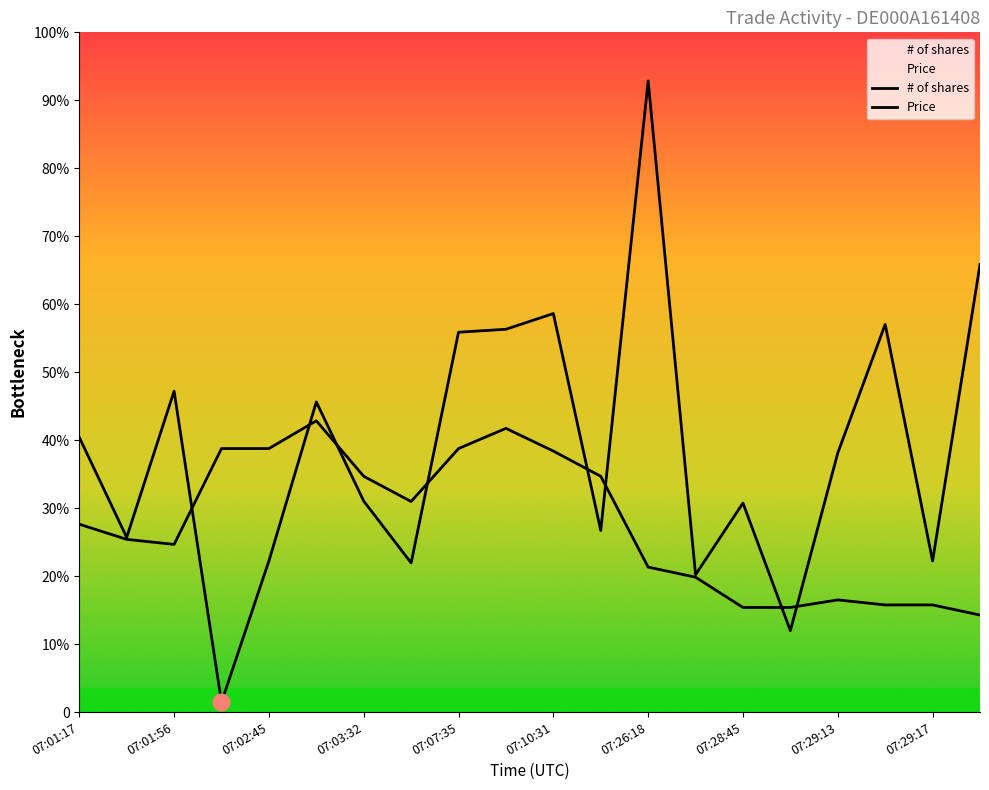

Reading right to left, extract all data points from this chart.

# of shares: 461.0	155.7	399.3	266.9	83.9	215.3	141.5	650.0	187.0	410.4	394.2	391.2	153.7	217.3	319.4	155.7	10.1	330.6	179.9	283.0
Price: 100.0	110.4	110.4	115.6	107.8	107.8	139.0	149.4	242.9	268.8	292.2	271.4	216.9	242.9	300.0	271.4	271.4	172.7	177.9	193.5